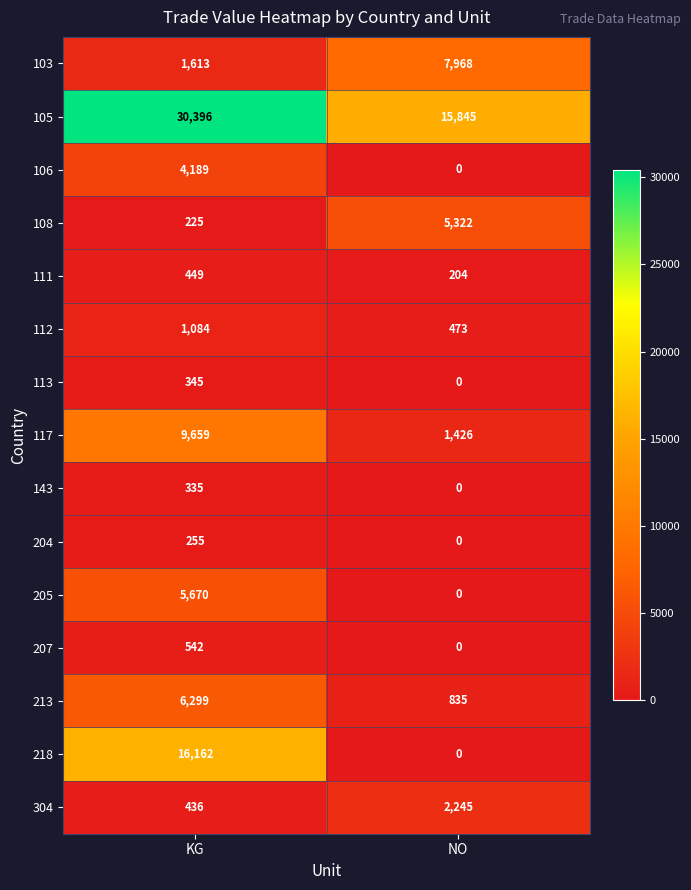

Which series changed the most between KG and NO?

218